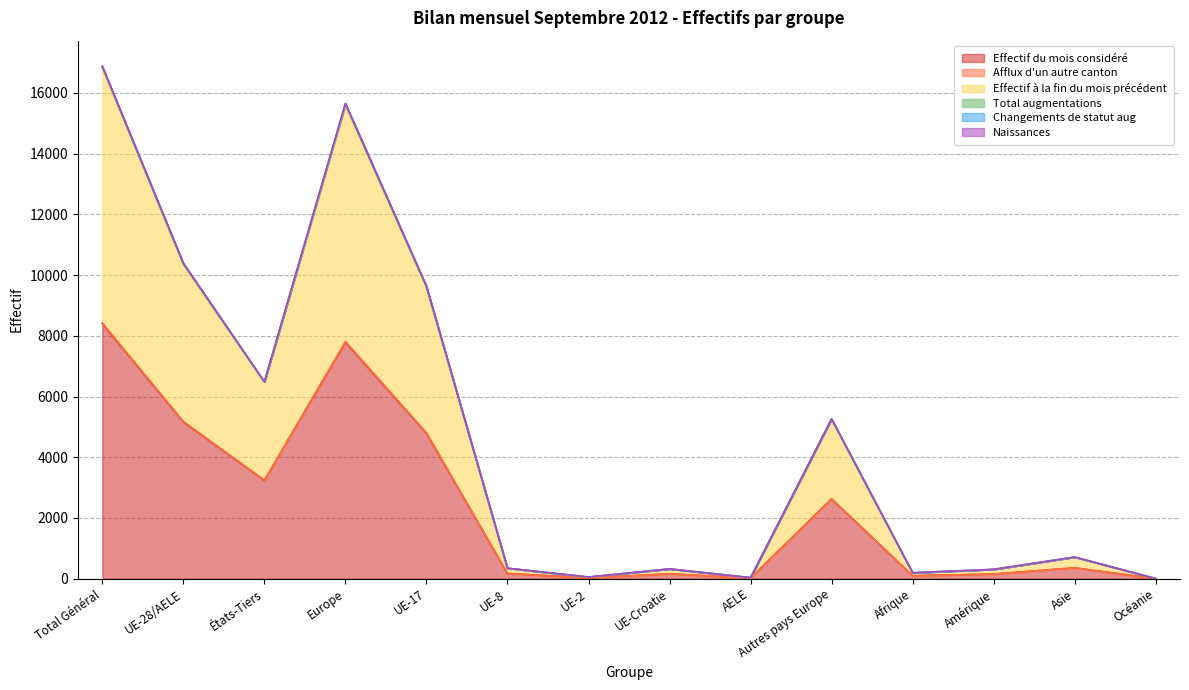

What is the label of the 8th point from the right?

UE-2